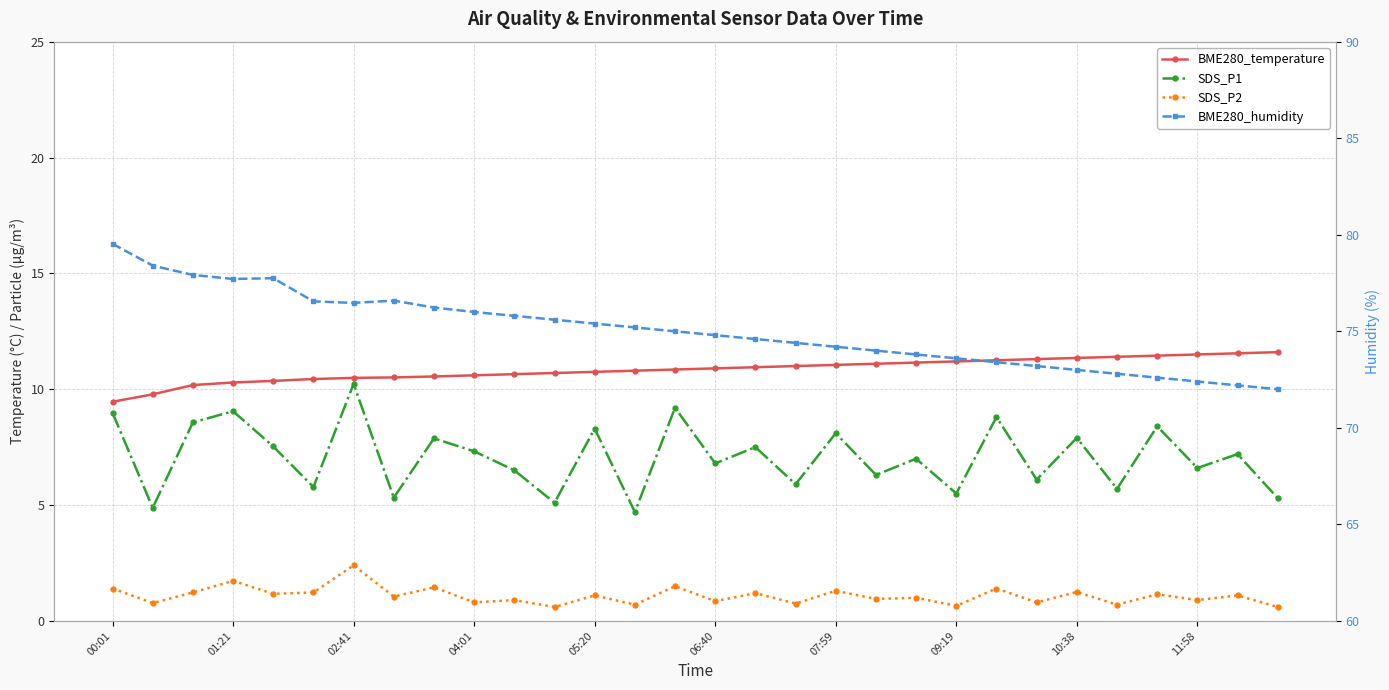

True or false: SDS_P2 and BME280_temperature intersect in this chart.

False